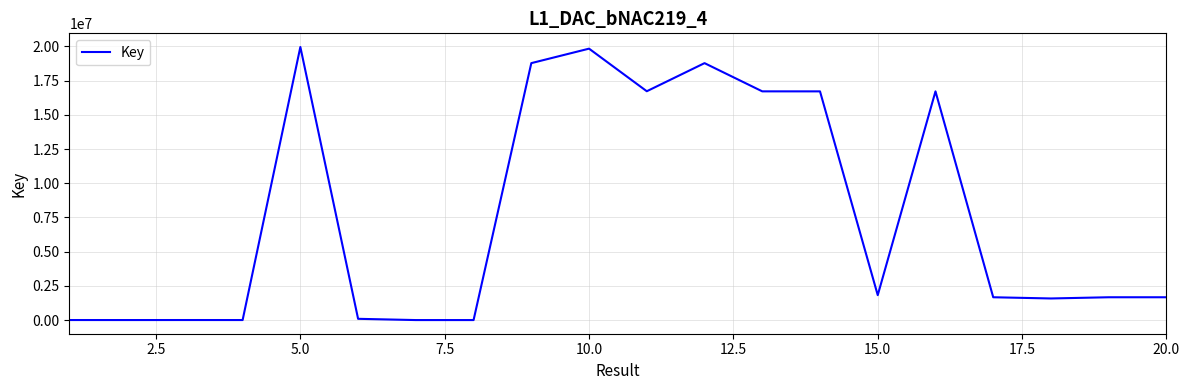

What is the greatest value displayed?

19955161